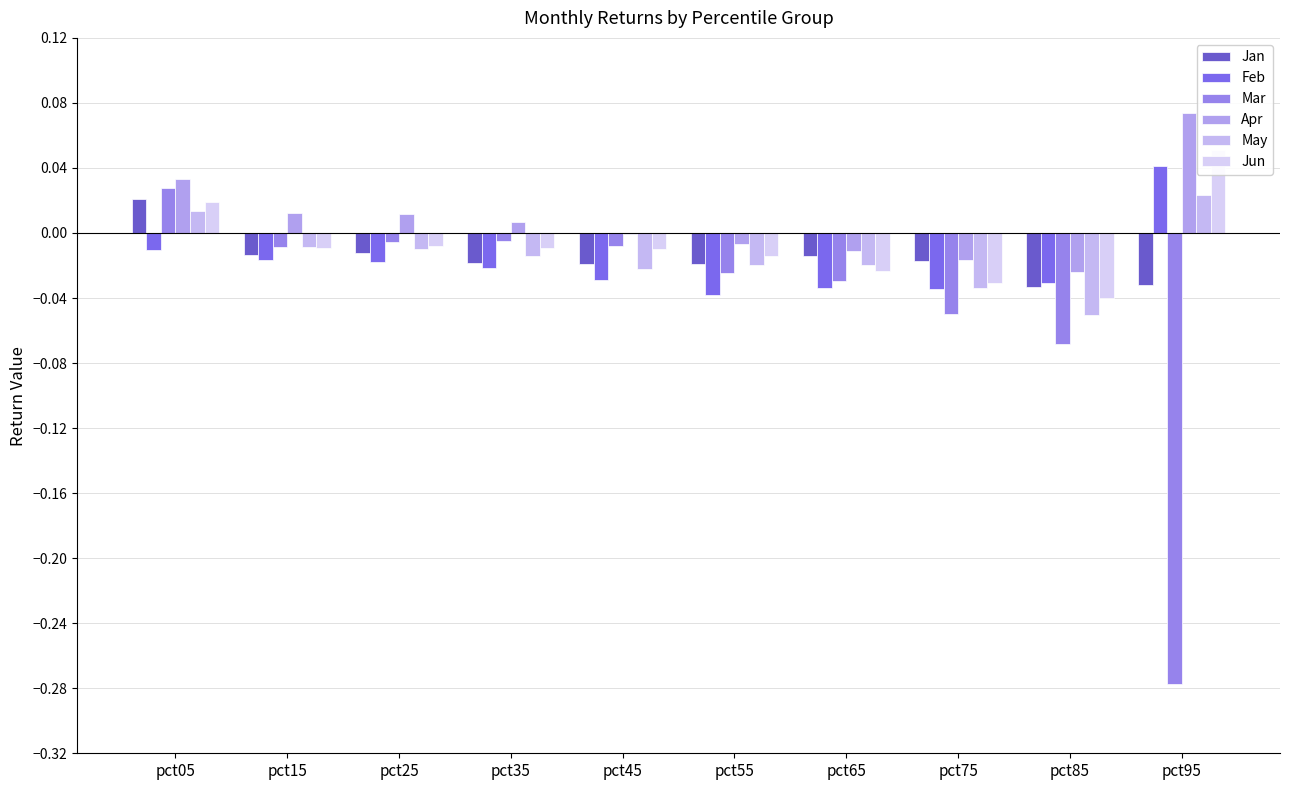

List the series in order of their peak value, highest first.

Apr, Jun, Feb, Mar, May, Jan